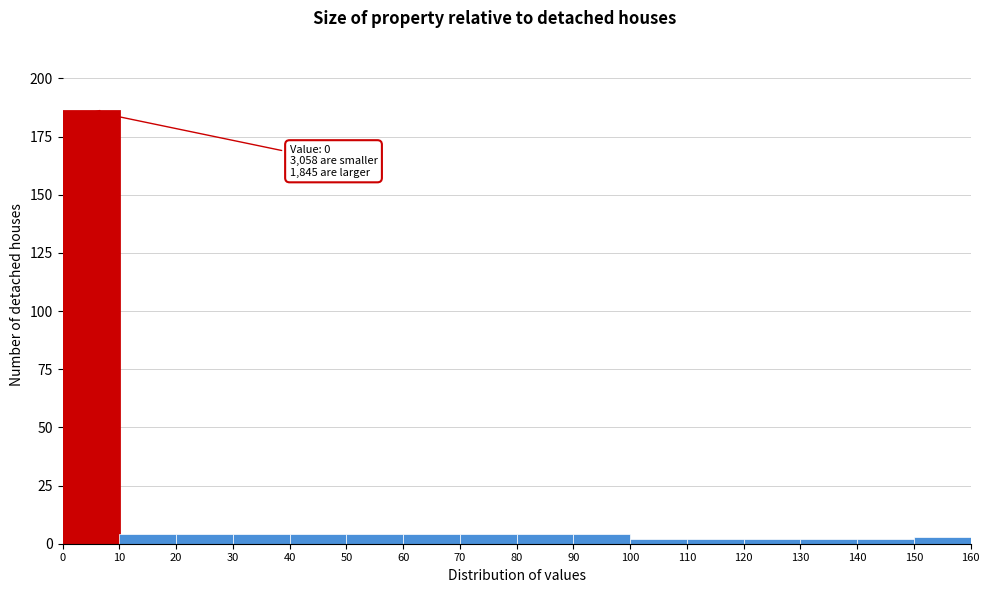

Over which range of the x-axis is the bar tallest?

0 to 10